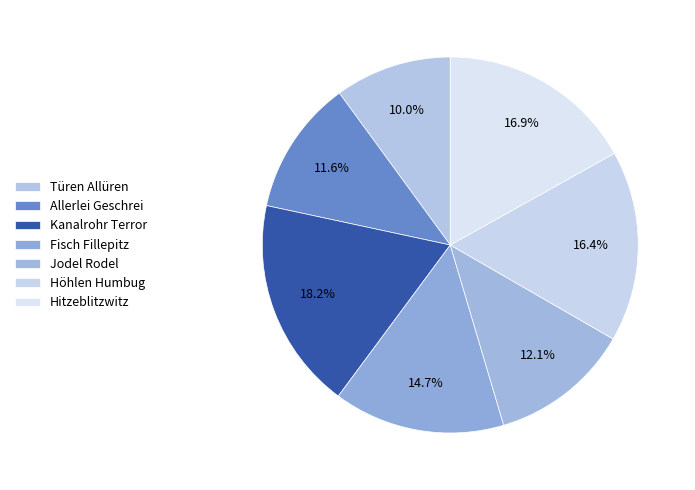

How many slices are in this pie chart?

7